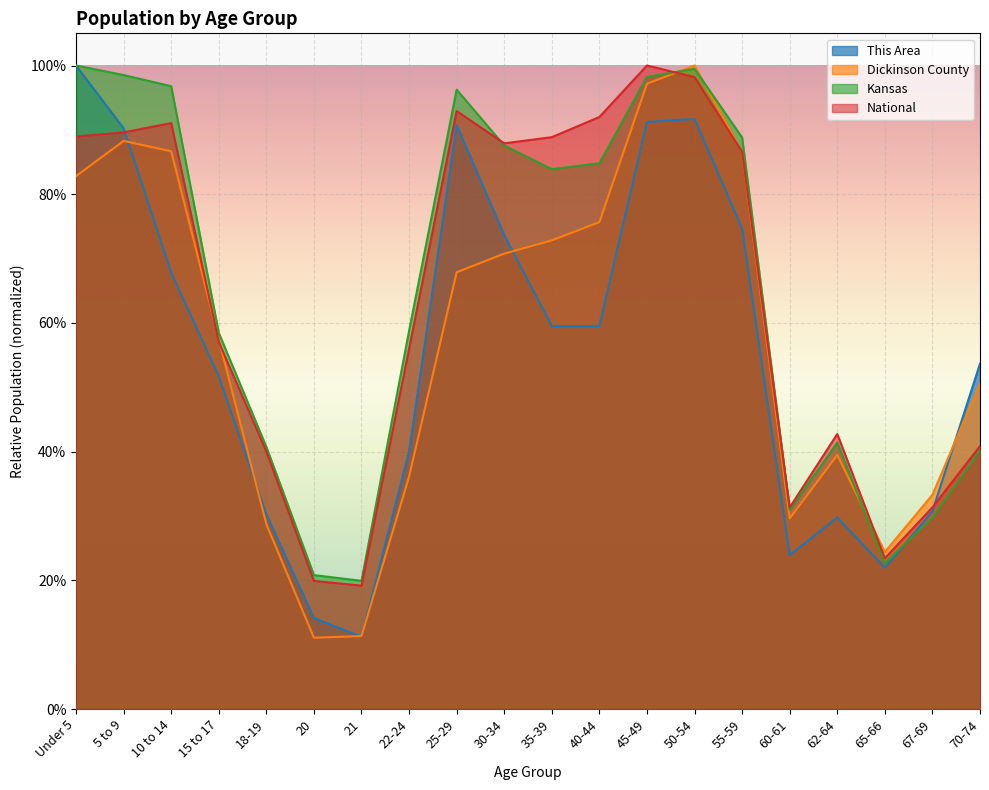

How many categories are shown in the chart?

20